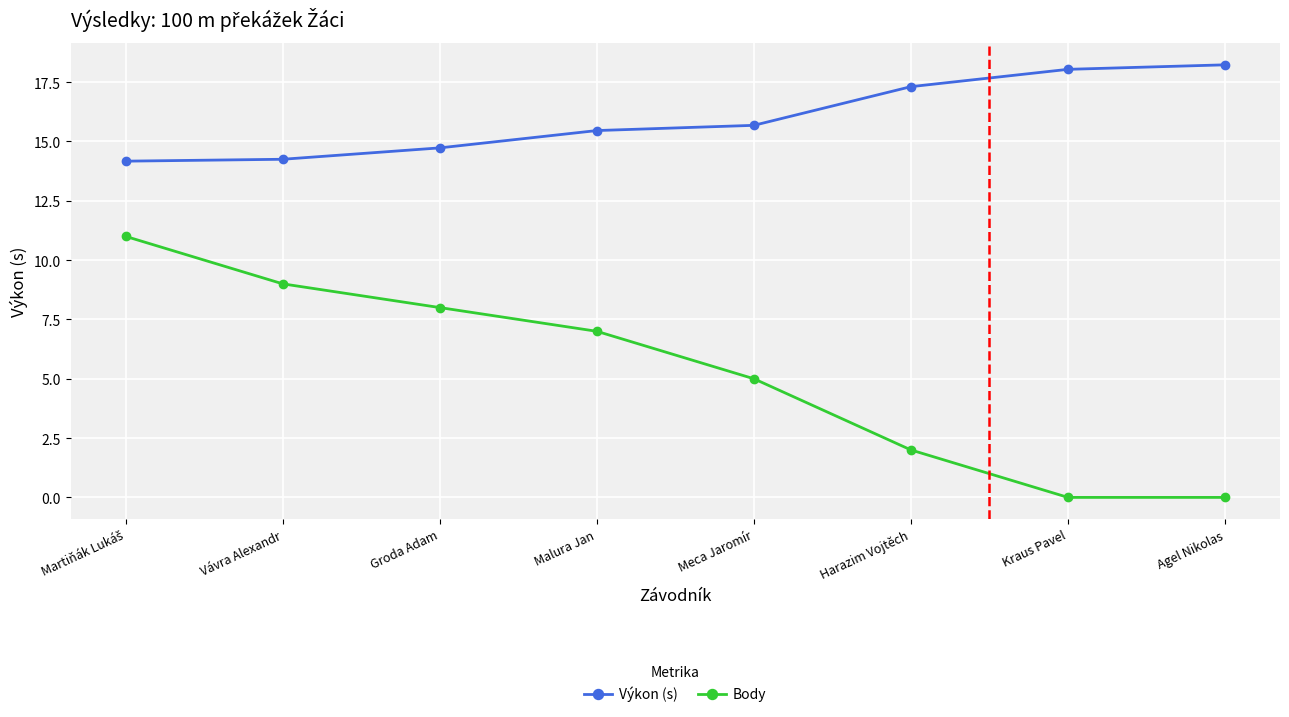

Which series has the largest total across all categories?

Výkon (s)